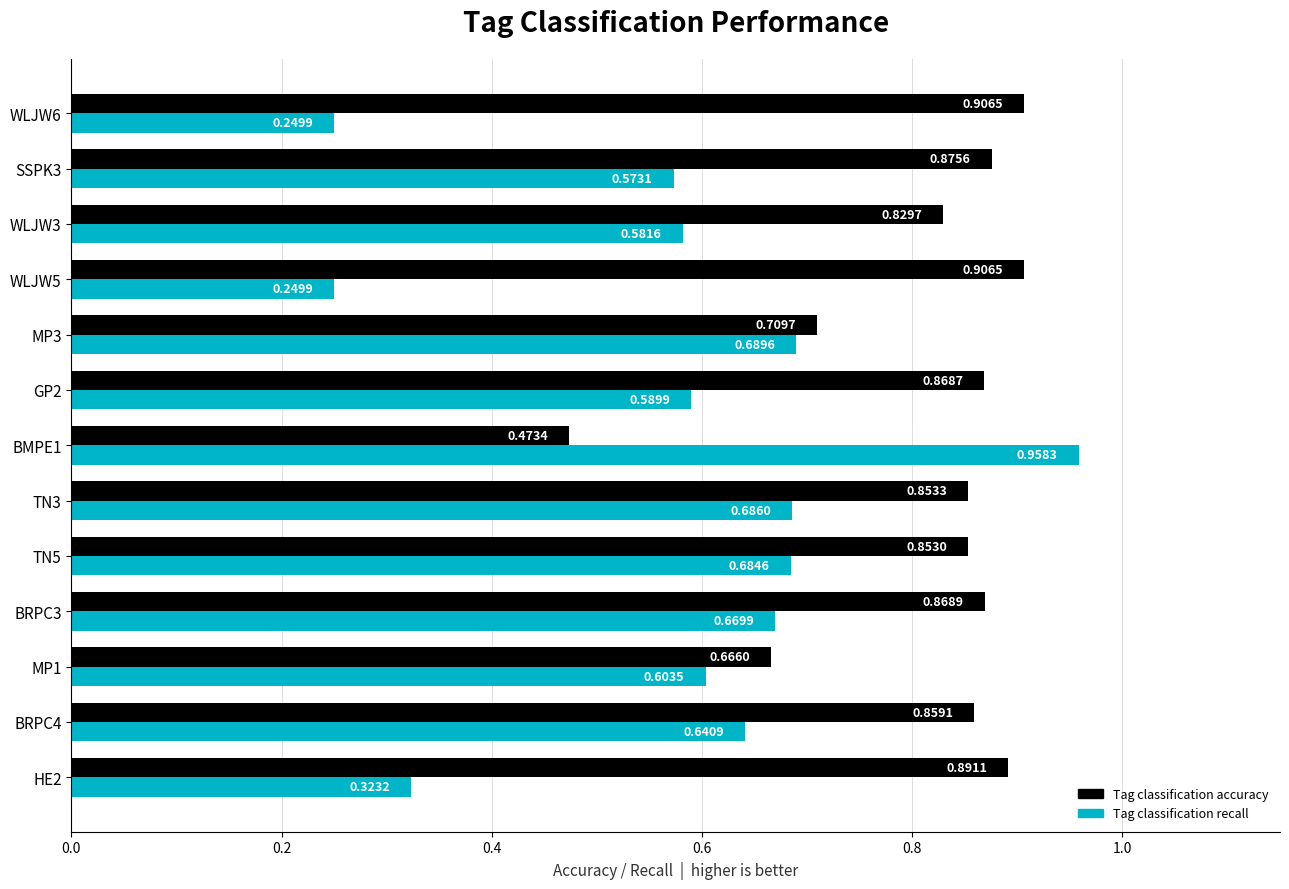

Which series has the largest total across all categories?

Tag classification accuracy